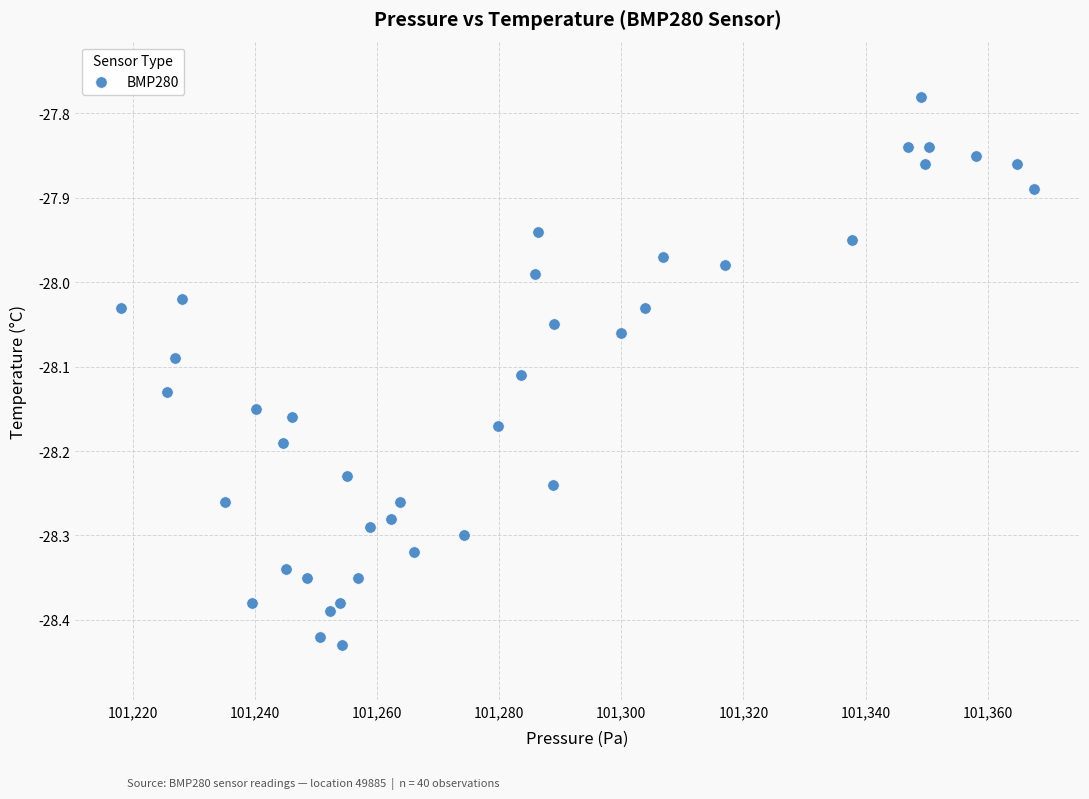

What is the range of X values (max minus min)?

149.6